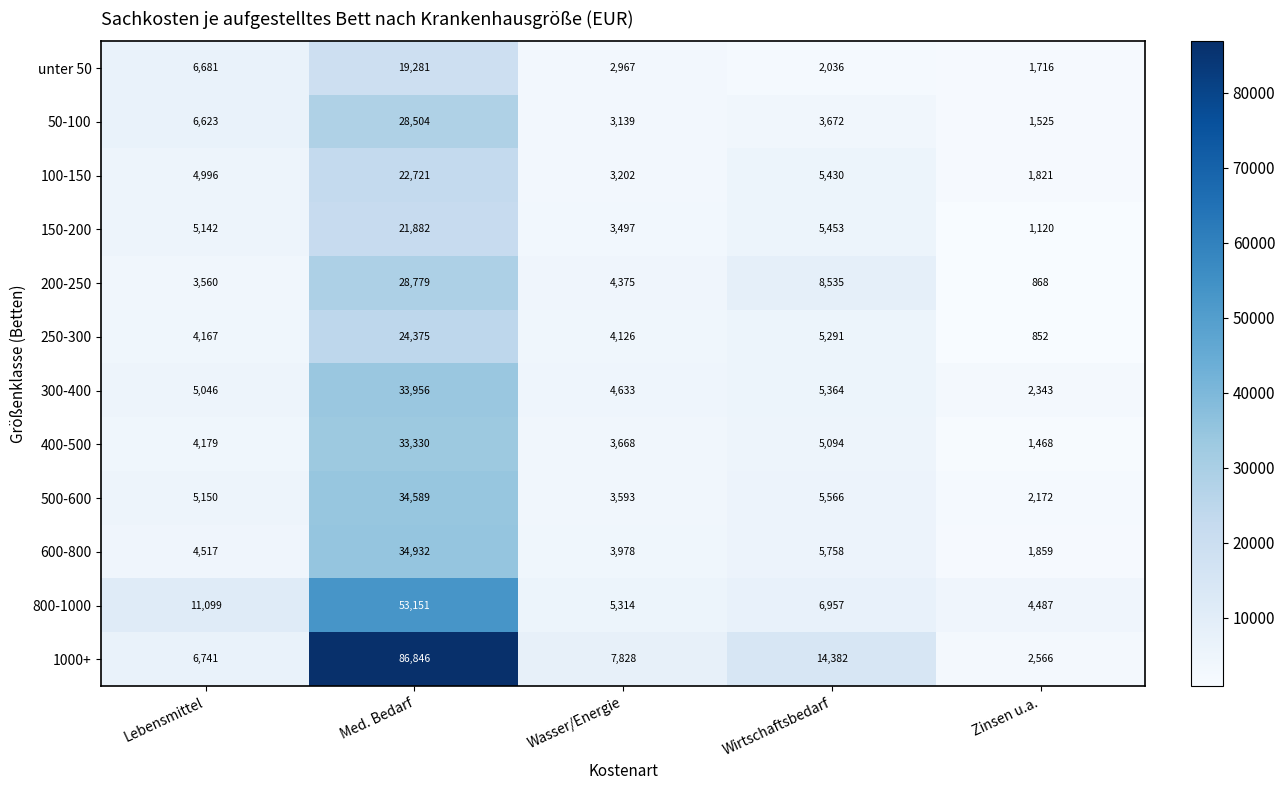

Where does the 800-1000 series first go above 6957?

Lebensmittel